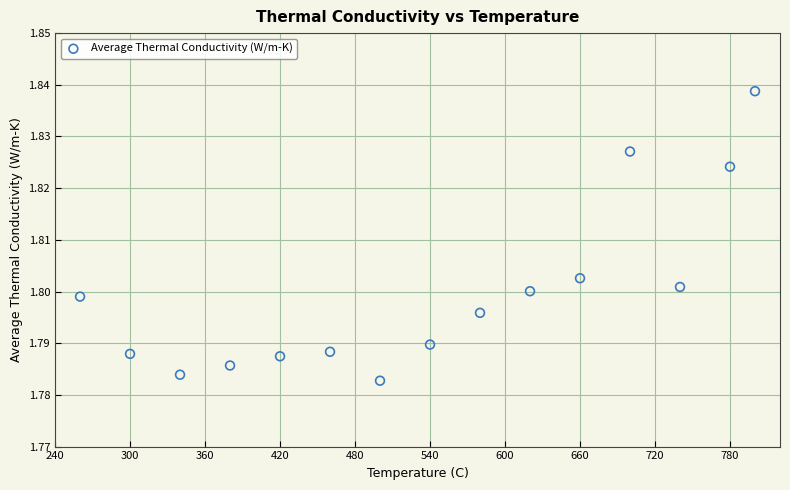

What is the range of X values (max minus min)?

540.0